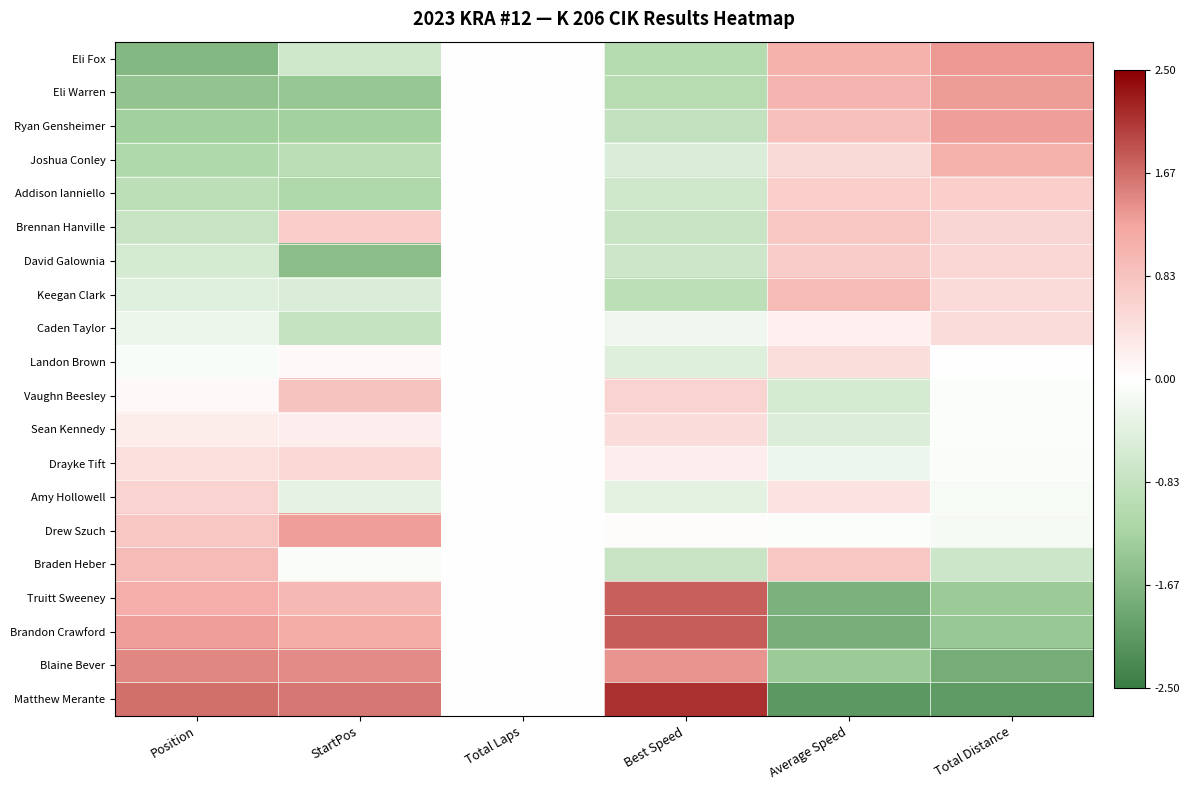

Reading left to right, list all the values displayed in this chart.

Eli Fox: Position=-1.6	StartPos=-0.7	Total Laps=0.0	Best Speed=-1.0	Average Speed=1.1	Total Distance=1.3
Eli Warren: Position=-1.5	StartPos=-1.4	Total Laps=0.0	Best Speed=-1.0	Average Speed=1.0	Total Distance=1.3
Ryan Gensheimer: Position=-1.3	StartPos=-1.3	Total Laps=0.0	Best Speed=-0.9	Average Speed=0.9	Total Distance=1.3
Joshua Conley: Position=-1.1	StartPos=-1.0	Total Laps=0.0	Best Speed=-0.5	Average Speed=0.5	Total Distance=1.1
Addison Ianniello: Position=-1.0	StartPos=-1.1	Total Laps=0.0	Best Speed=-0.7	Average Speed=0.7	Total Distance=0.7
Brennan Hanville: Position=-0.8	StartPos=0.7	Total Laps=0.0	Best Speed=-0.8	Average Speed=0.8	Total Distance=0.6
David Galownia: Position=-0.6	StartPos=-1.6	Total Laps=0.0	Best Speed=-0.7	Average Speed=0.7	Total Distance=0.6
Keegan Clark: Position=-0.4	StartPos=-0.5	Total Laps=0.0	Best Speed=-0.9	Average Speed=1.0	Total Distance=0.5
Caden Taylor: Position=-0.3	StartPos=-0.8	Total Laps=0.0	Best Speed=-0.2	Average Speed=0.2	Total Distance=0.5
Landon Brown: Position=-0.1	StartPos=0.1	Total Laps=0.0	Best Speed=-0.5	Average Speed=0.5	Total Distance=-0.0
Vaughn Beesley: Position=0.1	StartPos=0.8	Total Laps=0.0	Best Speed=0.6	Average Speed=-0.6	Total Distance=-0.0
Sean Kennedy: Position=0.3	StartPos=0.2	Total Laps=0.0	Best Speed=0.5	Average Speed=-0.5	Total Distance=-0.1
Drayke Tift: Position=0.4	StartPos=0.5	Total Laps=0.0	Best Speed=0.2	Average Speed=-0.2	Total Distance=-0.1
Amy Hollowell: Position=0.6	StartPos=-0.4	Total Laps=0.0	Best Speed=-0.4	Average Speed=0.4	Total Distance=-0.1
Drew Szuch: Position=0.8	StartPos=1.3	Total Laps=0.0	Best Speed=0.0	Average Speed=-0.1	Total Distance=-0.1
Braden Heber: Position=1.0	StartPos=-0.1	Total Laps=0.0	Best Speed=-0.8	Average Speed=0.8	Total Distance=-0.7
Truitt Sweeney: Position=1.1	StartPos=1.0	Total Laps=0.0	Best Speed=1.8	Average Speed=-1.8	Total Distance=-1.4
Brandon Crawford: Position=1.3	StartPos=1.1	Total Laps=0.0	Best Speed=1.8	Average Speed=-1.8	Total Distance=-1.4
Blaine Bever: Position=1.5	StartPos=1.4	Total Laps=0.0	Best Speed=1.4	Average Speed=-1.4	Total Distance=-1.8
Matthew Merante: Position=1.6	StartPos=1.6	Total Laps=0.0	Best Speed=2.1	Average Speed=-2.1	Total Distance=-2.1